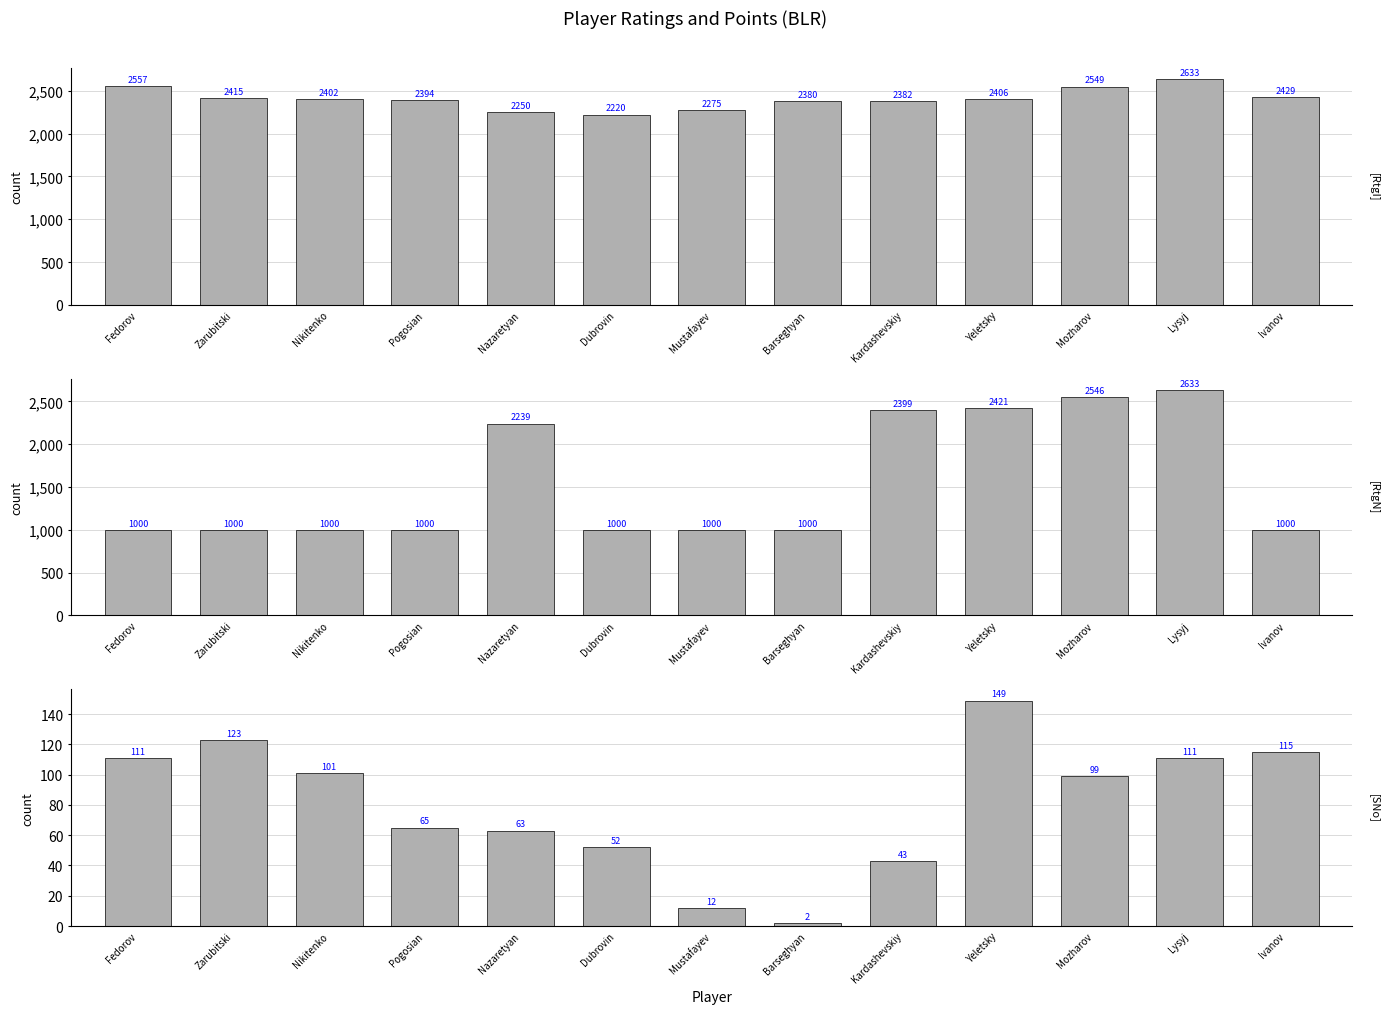

What is the spread (max minus min) of values at Zarubitski?

2292